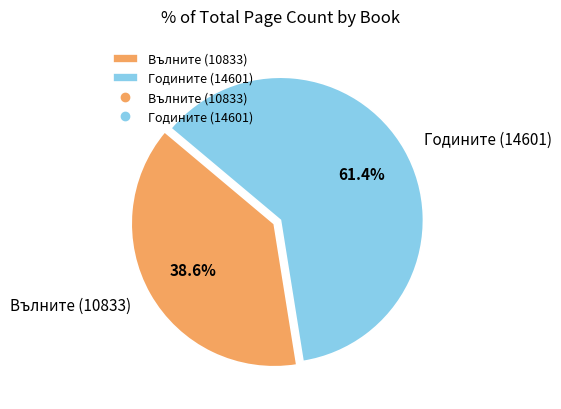

How many slices are in this pie chart?

2